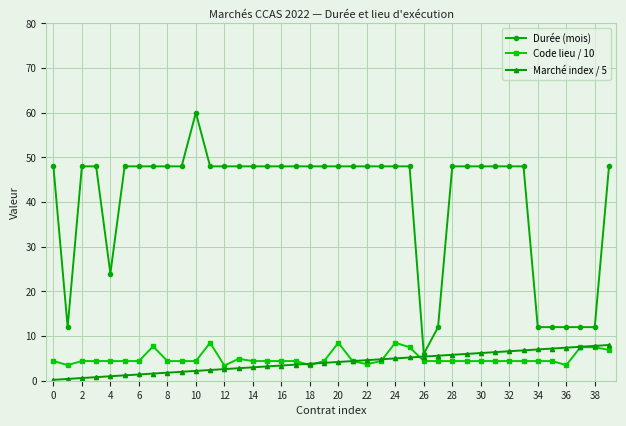

True or false: Durée (mois) and Code lieu / 10 intersect in this chart.

False